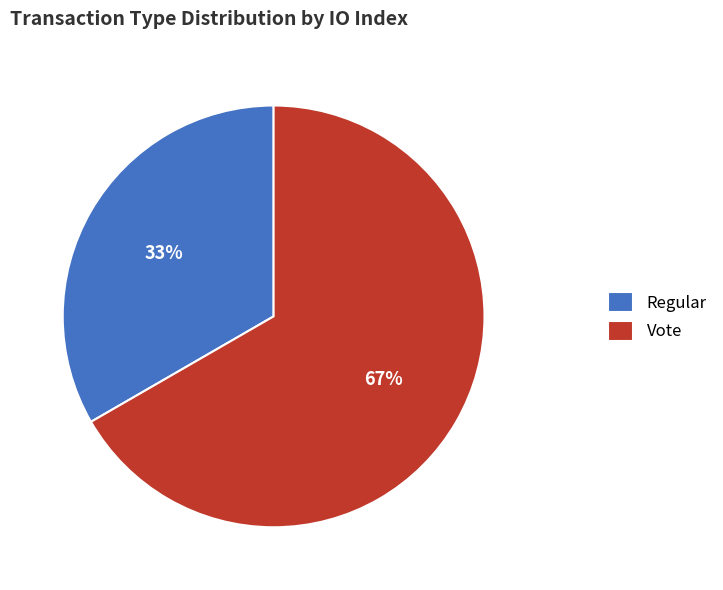

True or false: Vote accounts for 67% of the total.

True